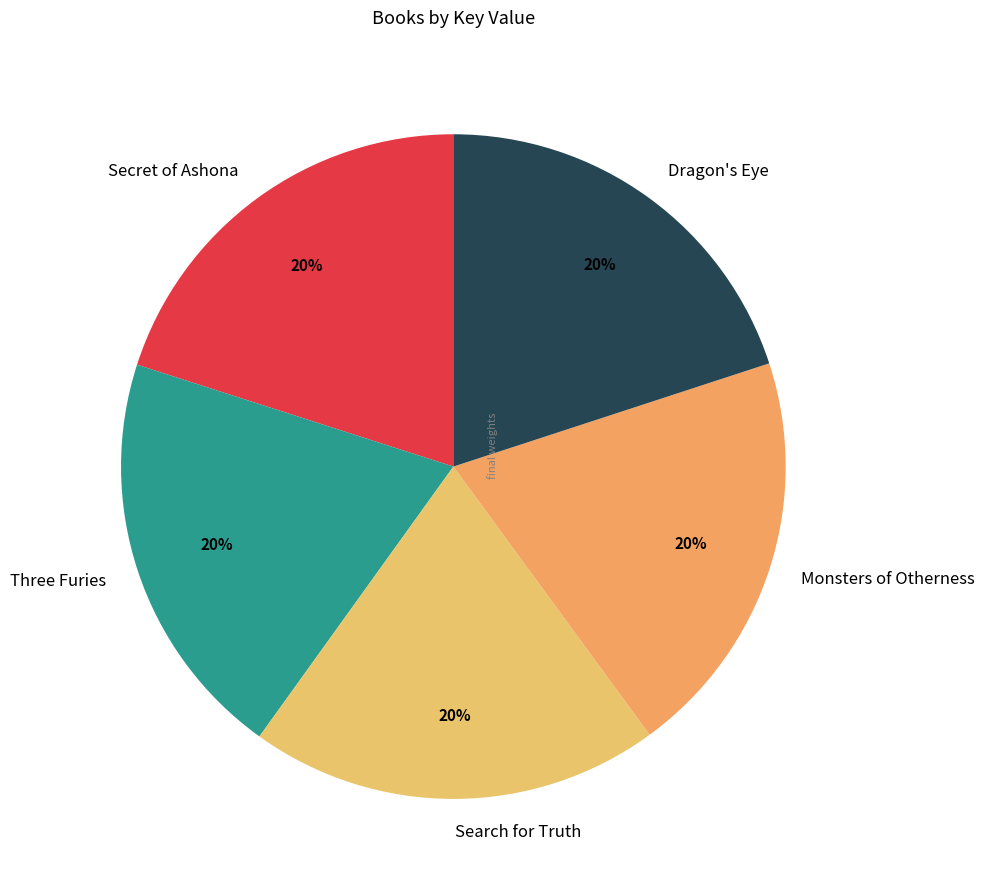

To the nearest percent, what is the average slice percentage?

20%